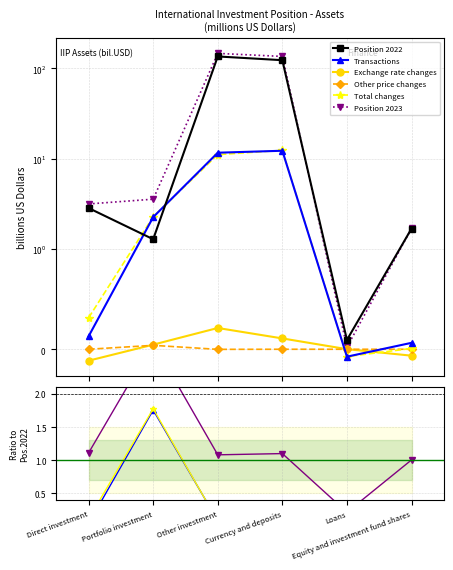

Where is Other price changes nearest to the value 0?

Direct investment